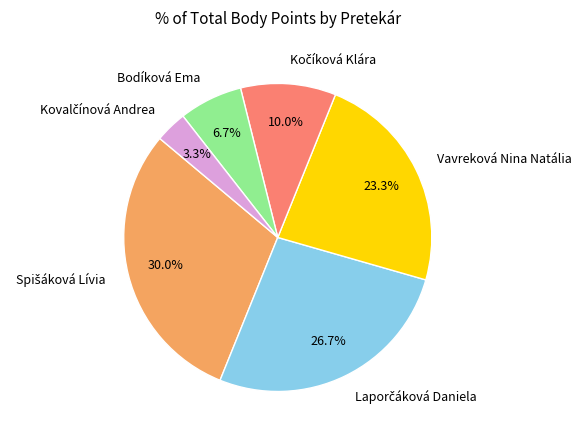

Do Bodíková Ema and Vavreková Nina Natália together represent more than half of the pie?

No